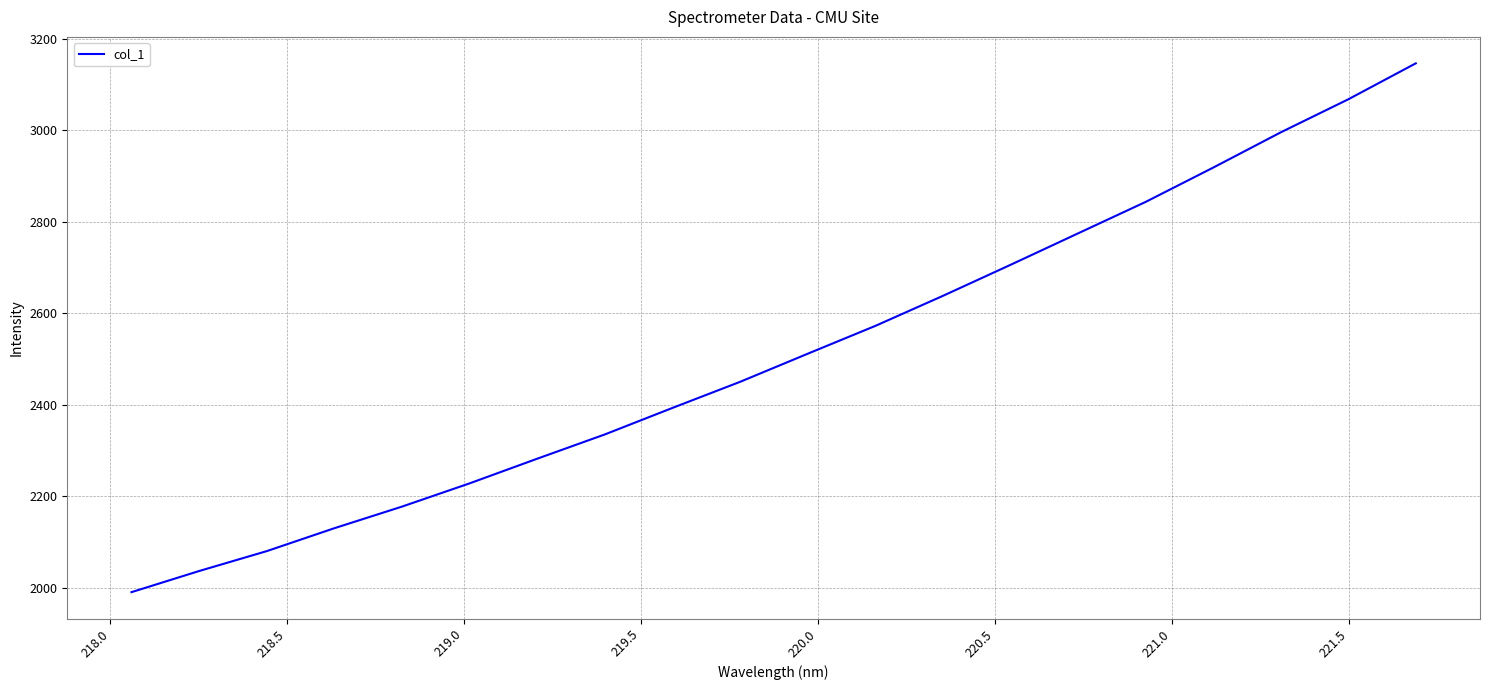

What is the difference between the maximum and minimum values?

1155.8